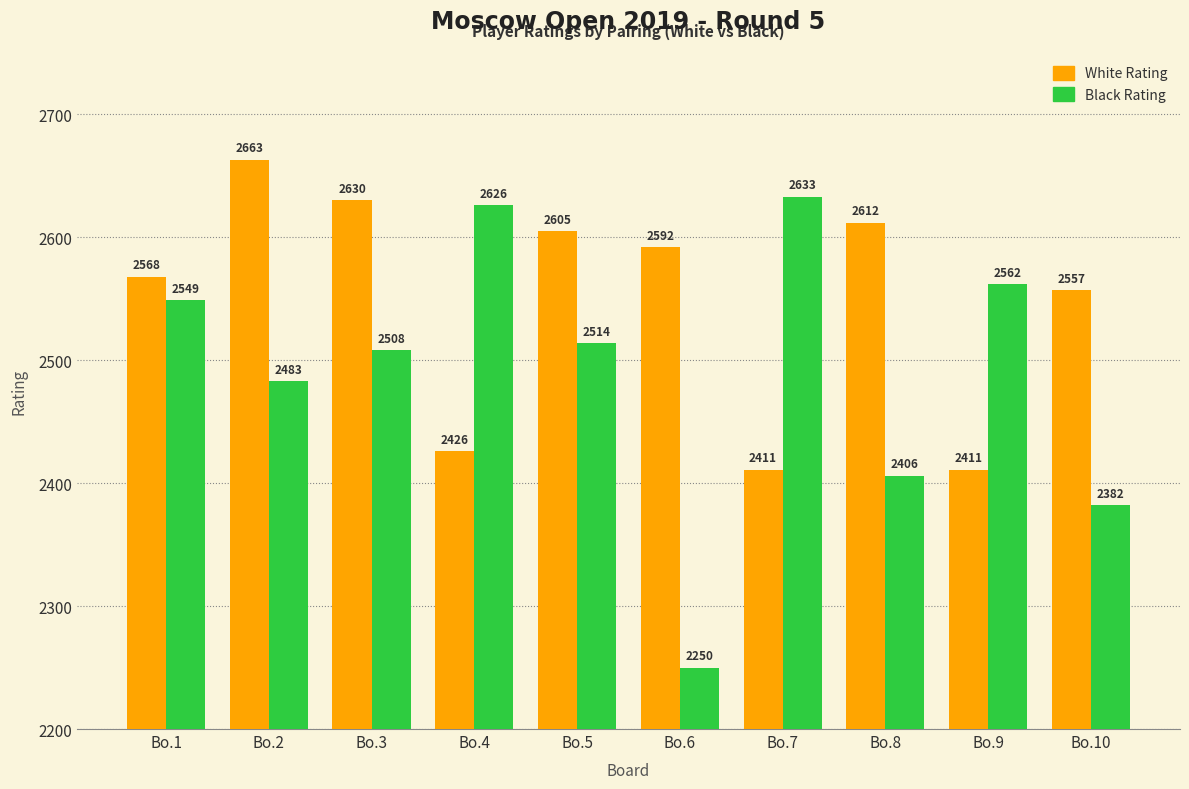

What is the greatest value displayed?

2663